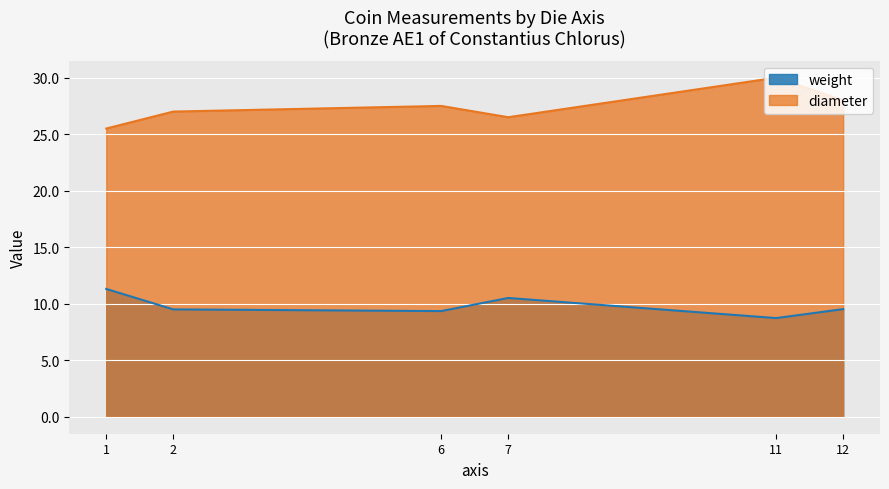

True or false: diameter and weight cross at least once.

False